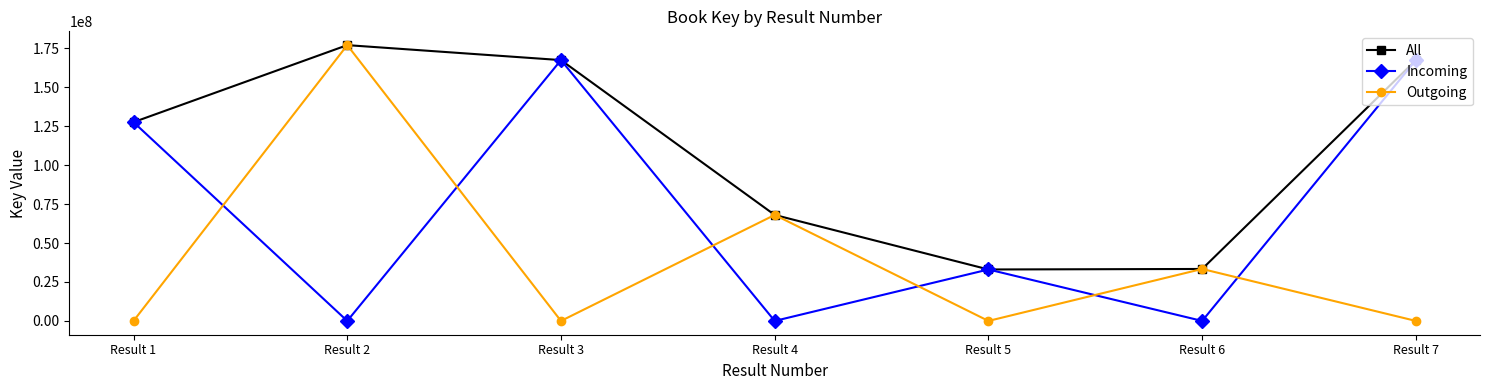

Rank the series by their average value, from lowest to highest.

Outgoing, Incoming, All